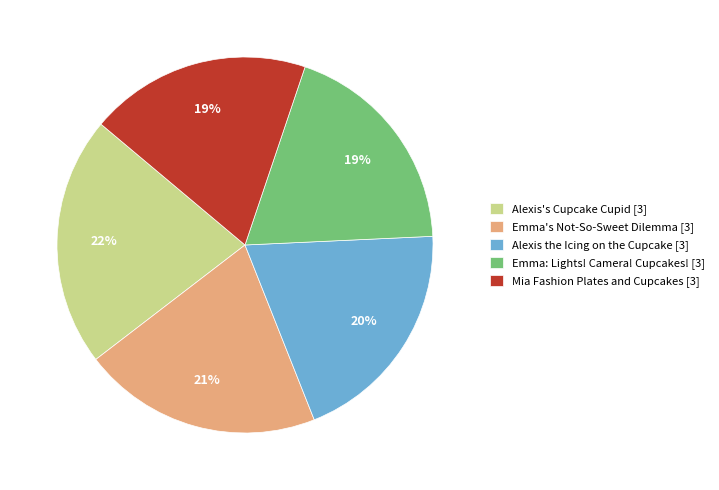

How many segments does this pie chart have?

5